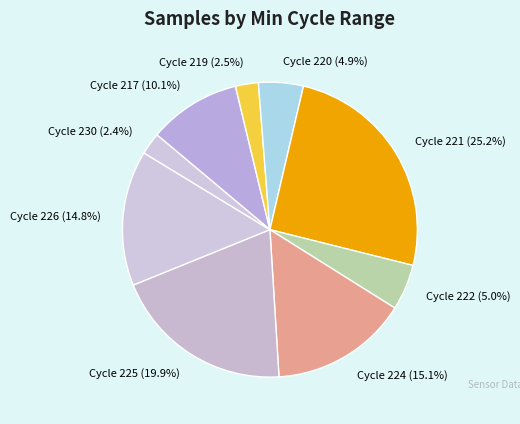

Do Cycle 225 (19.9%) and Cycle 219 (2.5%) together represent more than half of the pie?

No